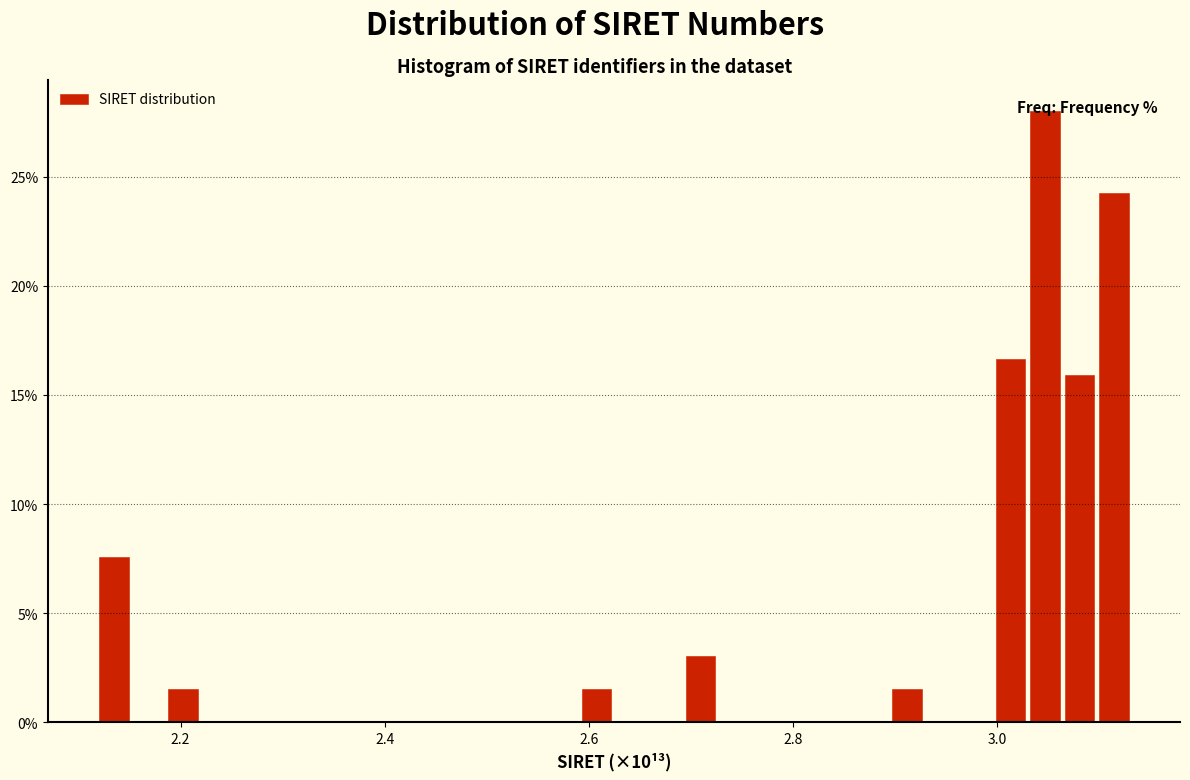

Around what value on the x-axis is the tallest bar? Give the approximate position of its centre, as read against the axis.

3.04